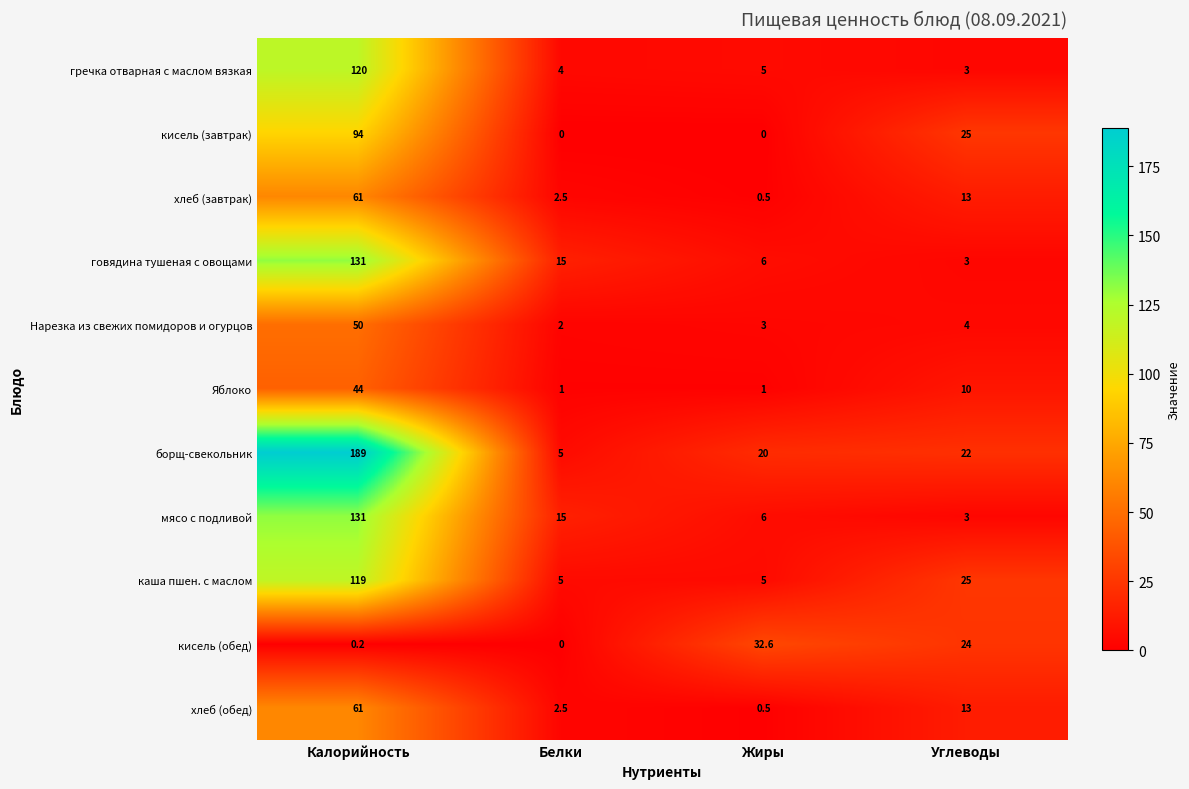

The говядина тушеная с овощами series shows 6.0 at Жиры. True or false?

True